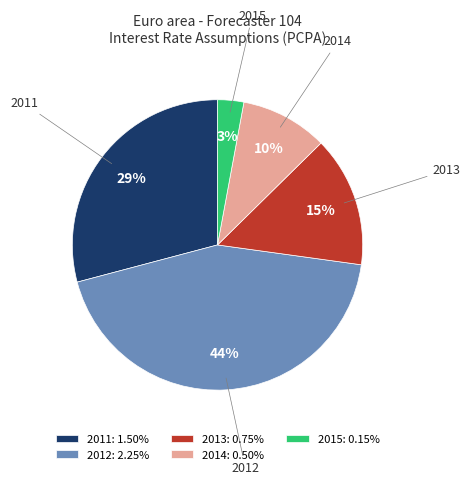

To the nearest percent, what is the difference between the 2011 and 2014 slice percentages?

19%